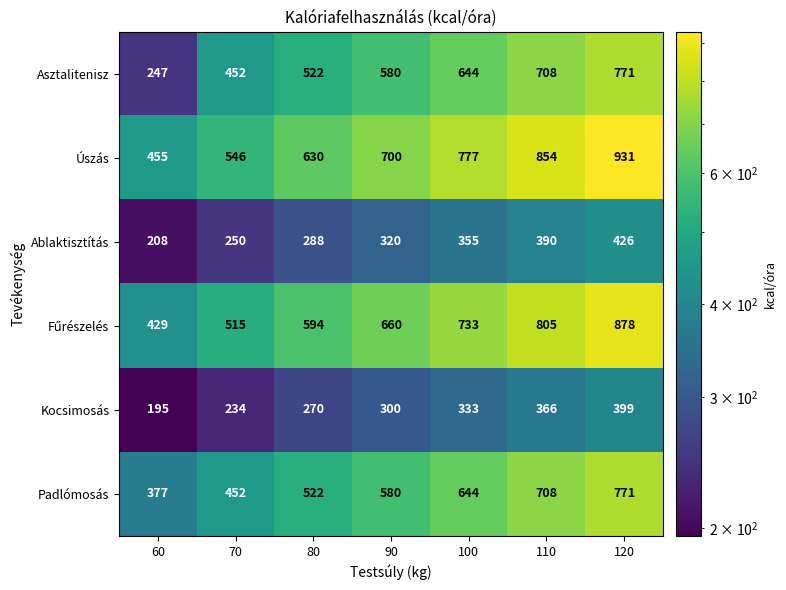

What is the difference between the highest and lowest values at 80?

360